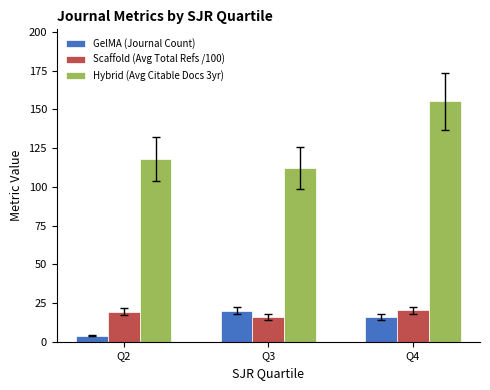

At which label does GelMA (Journal Count) first exceed 16?

Q3